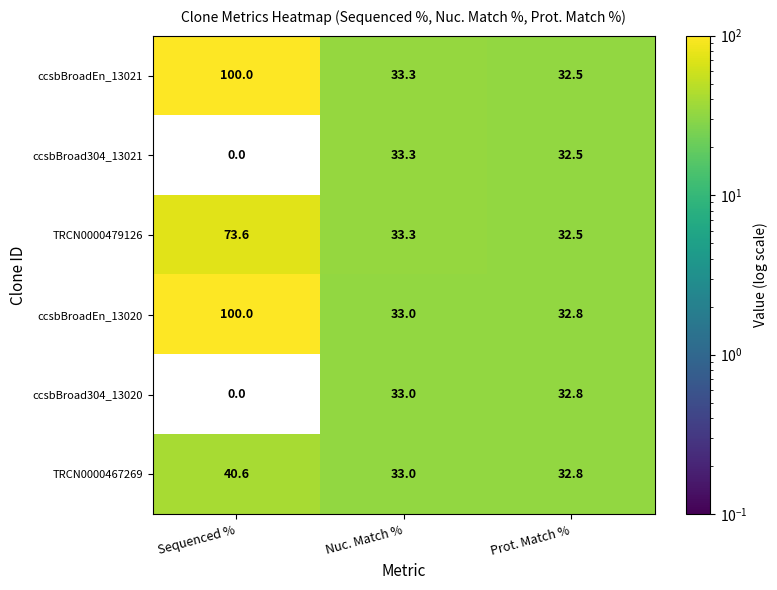

How many values in the ccsbBroadEn_13021 series exceed 33?

2